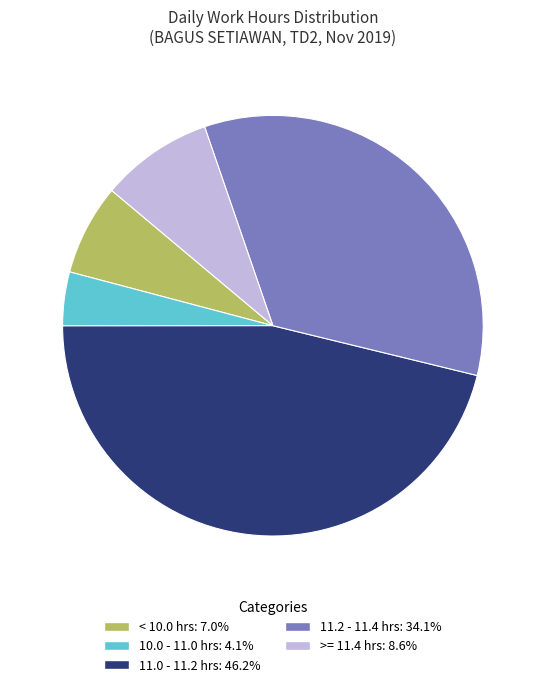

How many segments does this pie chart have?

5